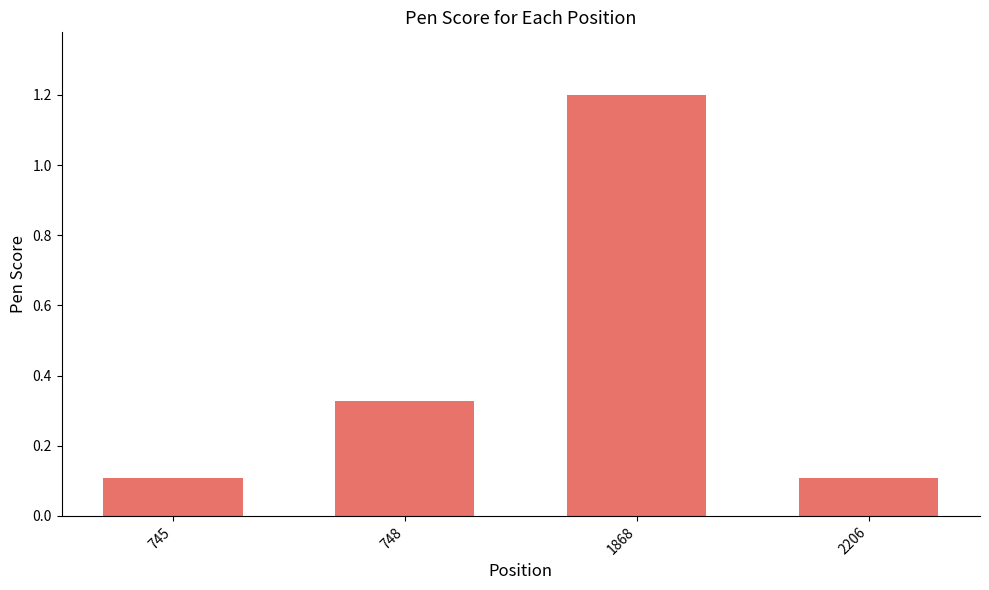

What is the value of the 4th bar from the left?

0.1